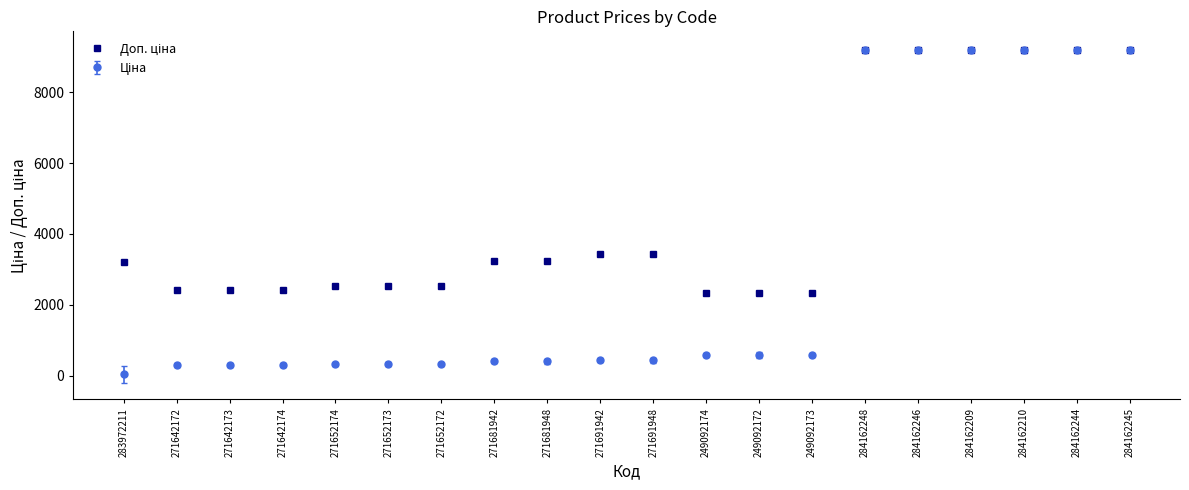

What is the total value across all series at 249092174?

2924.6